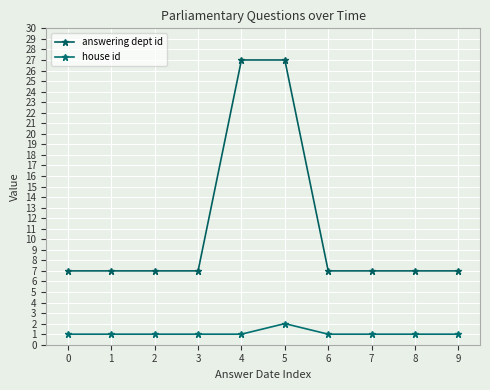

The house id series shows 1 at 1. True or false?

True